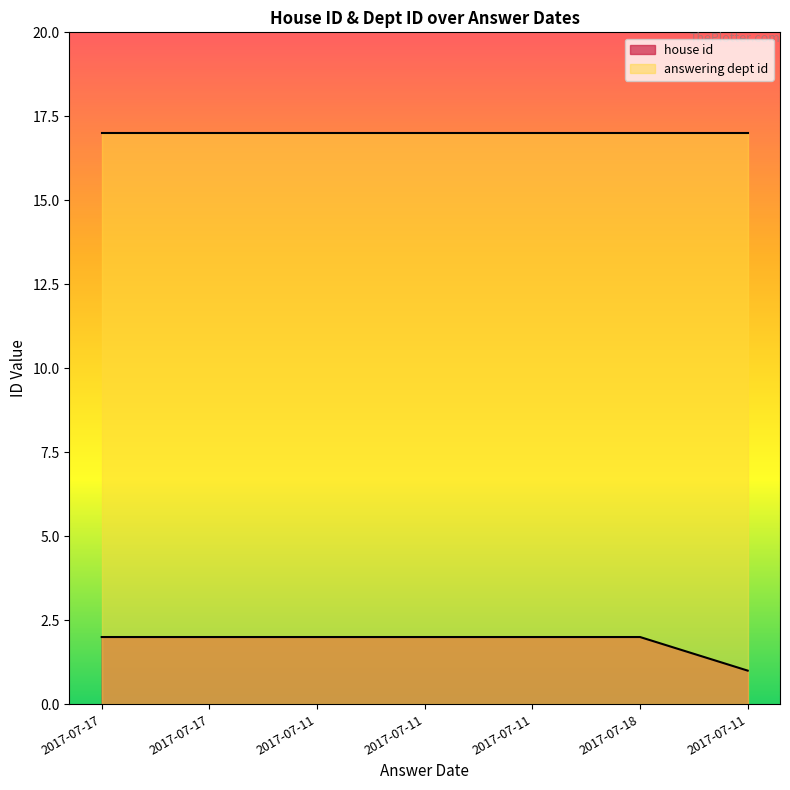

Count the number of data series in this chart.

2